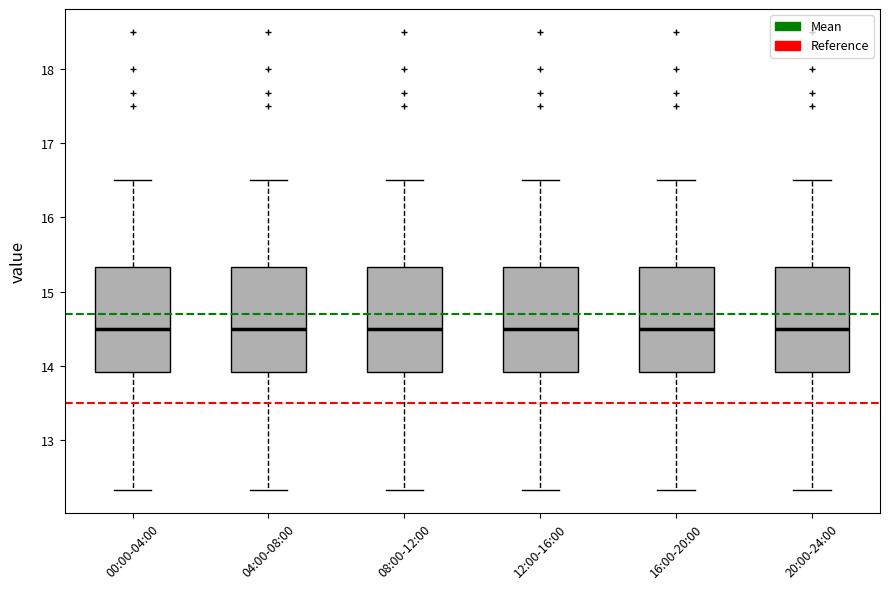

Where does the median line of the box for 16:00-20:00 sit on the y-axis? The values are not printed on the chart, so give them approximately, as read against the axis.

14.5